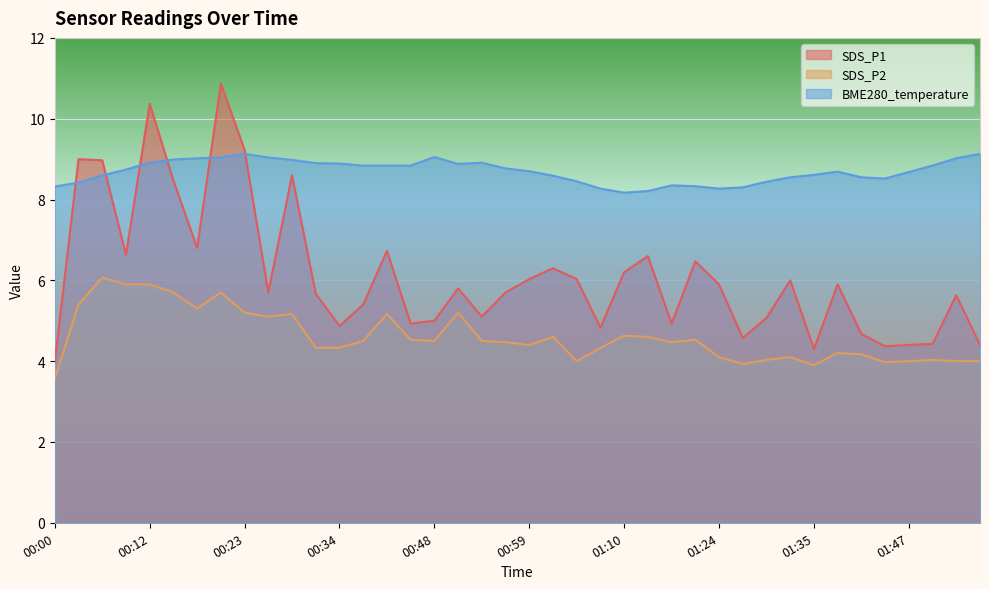

Rank the series by their maximum value, from highest to lowest.

SDS_P1, BME280_temperature, SDS_P2